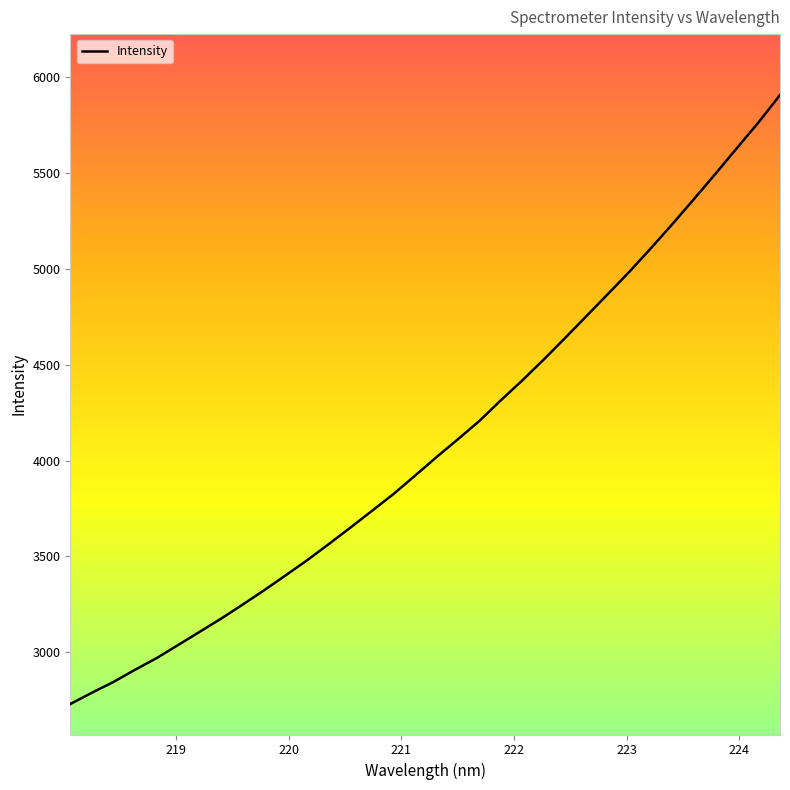

What is the minimum value shown in the chart?

2729.7